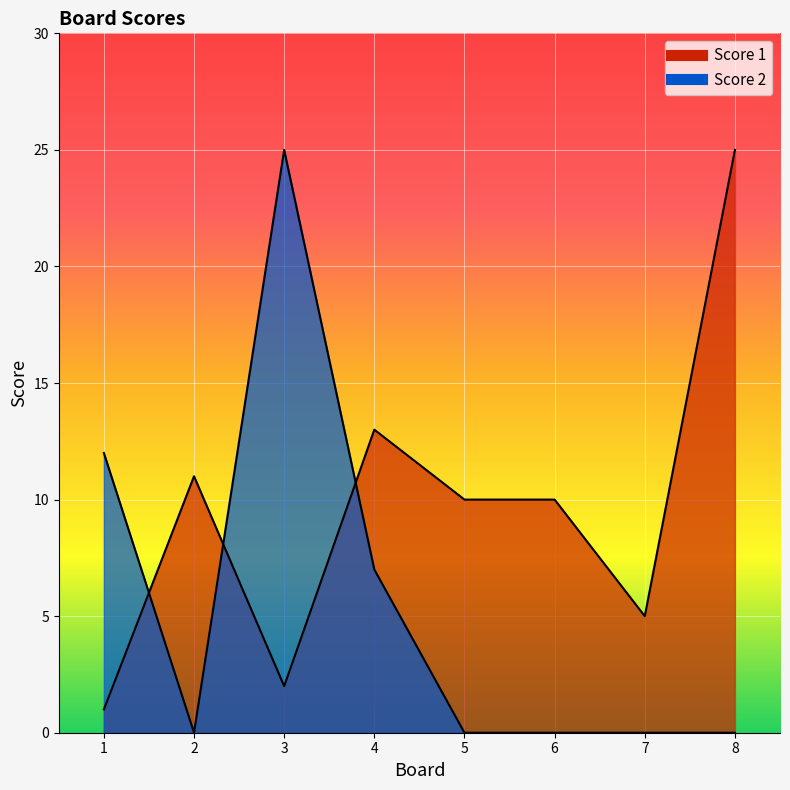

What is the difference between the maximum and second lowest values in the Score 1 series?

23